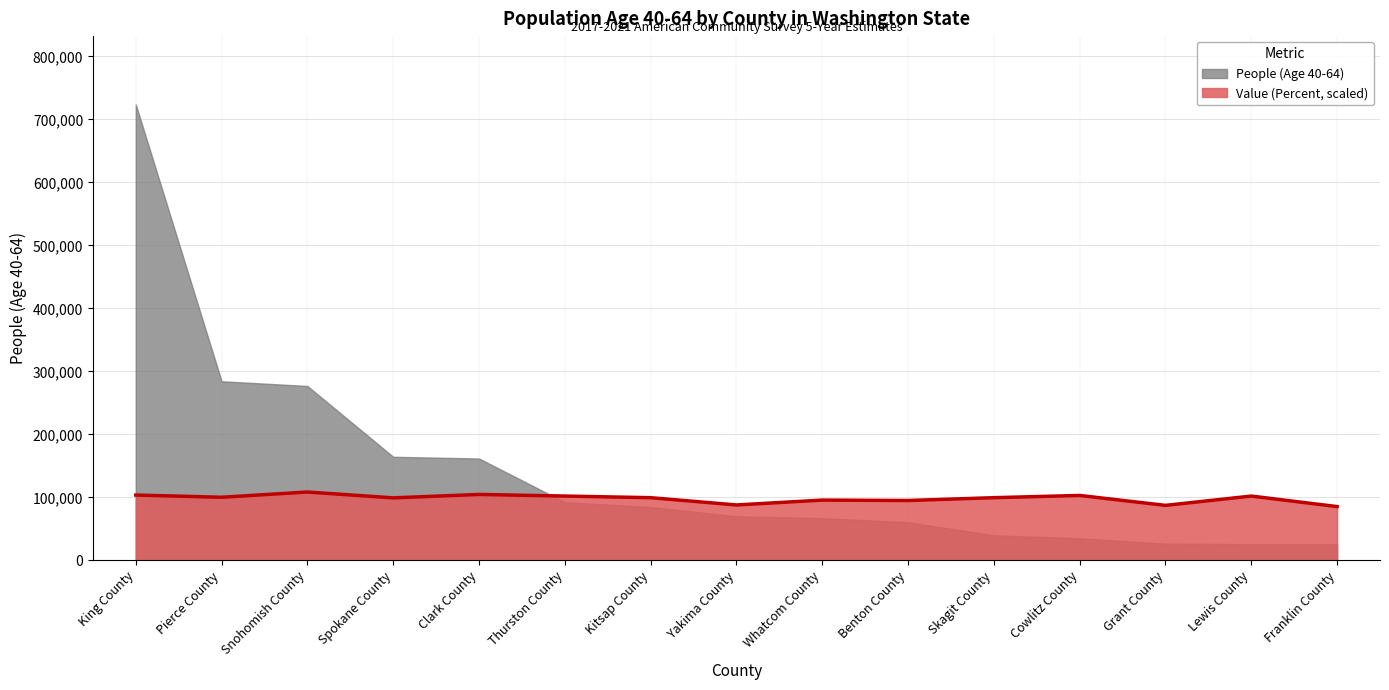

List the series in order of their peak value, highest first.

People (Age 40-64), Value (Percent, scaled)